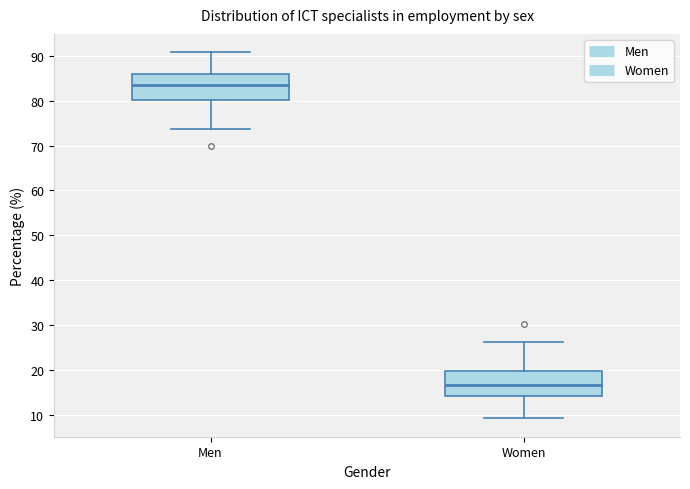

Reading left to right, read every box against the y-axis: the position of its median line, the range the box covers, and the ends of its whiskers. The values are not printed on the chart, so give them approximately, as read against the axis.

Men: median 83, box 80 to 86, whiskers 74 to 91
Women: median 17, box 14 to 20, whiskers 9 to 26